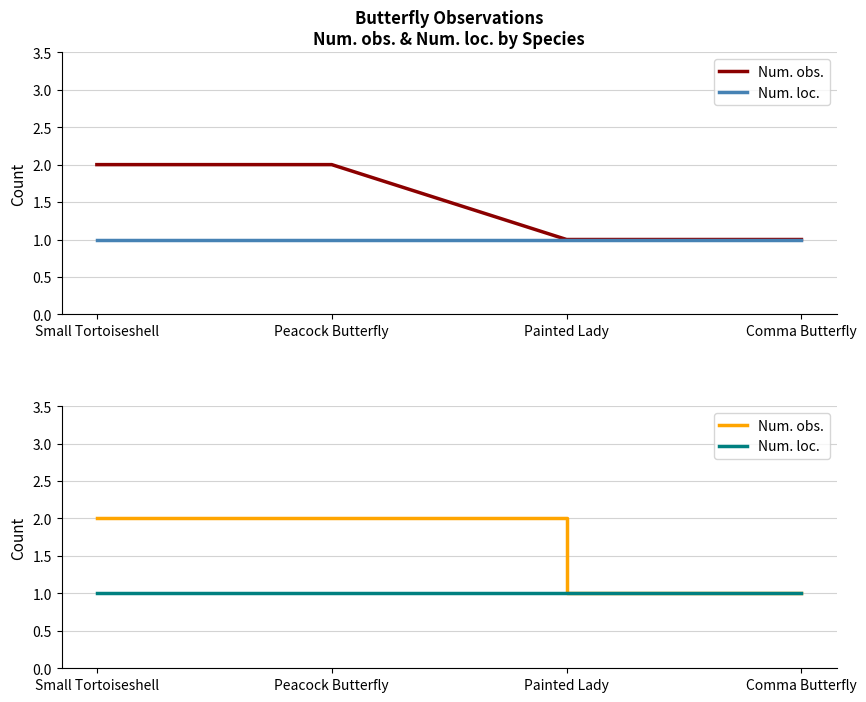

What is the label of the 2nd point from the right?

Painted Lady